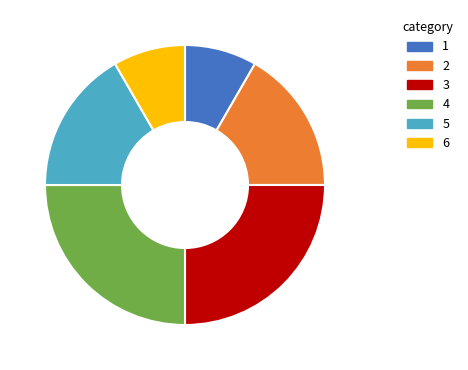

Combined, do 2 and 5 account for over 50%?

No